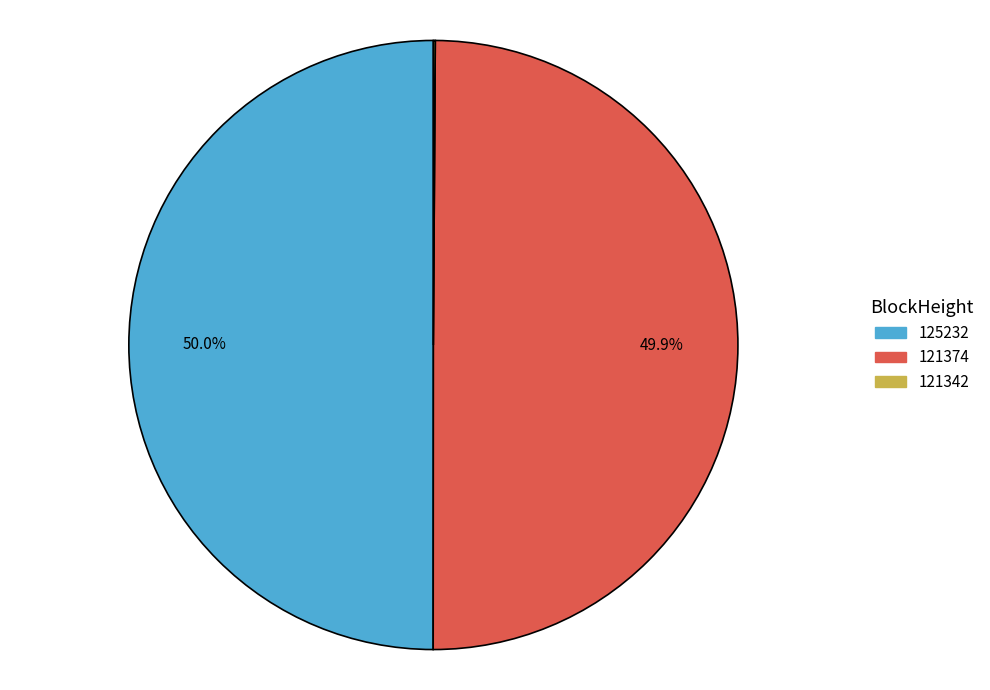

What is the ratio of the value at 125232 to the value at 121374?

1.0